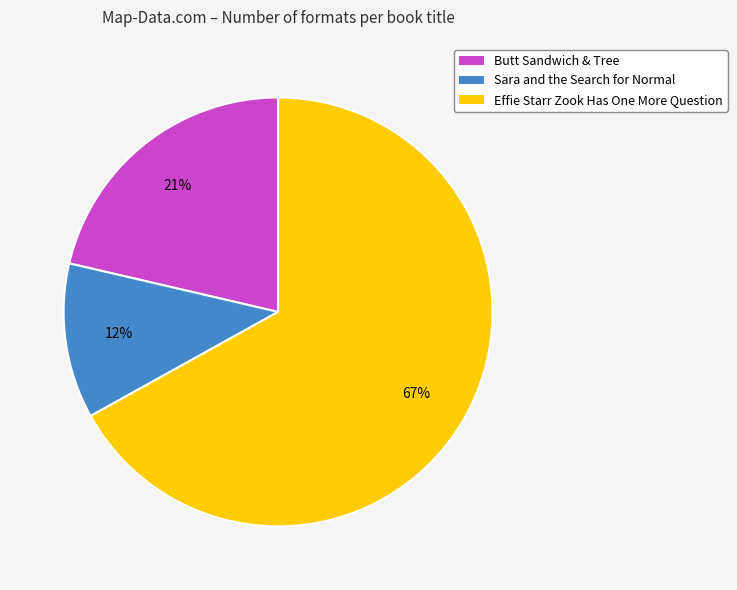

Which slice is the smallest?

Sara and the Search for Normal